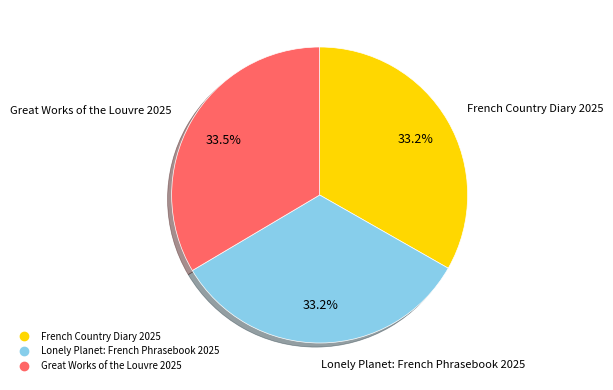

How many segments does this pie chart have?

3